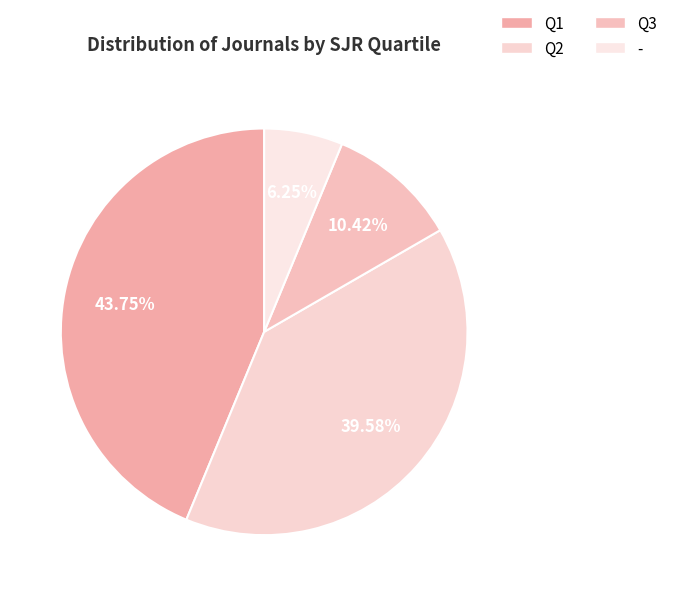

Does - account for over 50% of the chart?

No